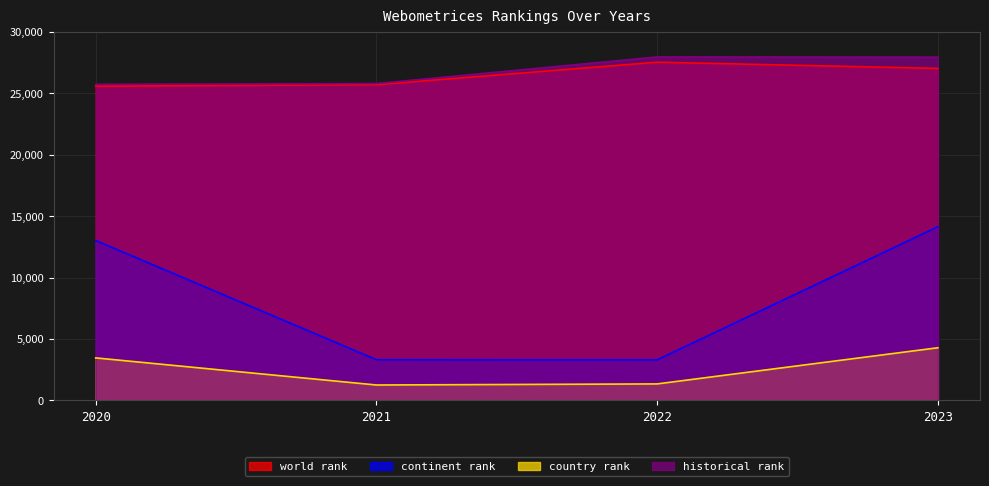

True or false: historical rank and country rank cross at least once.

False